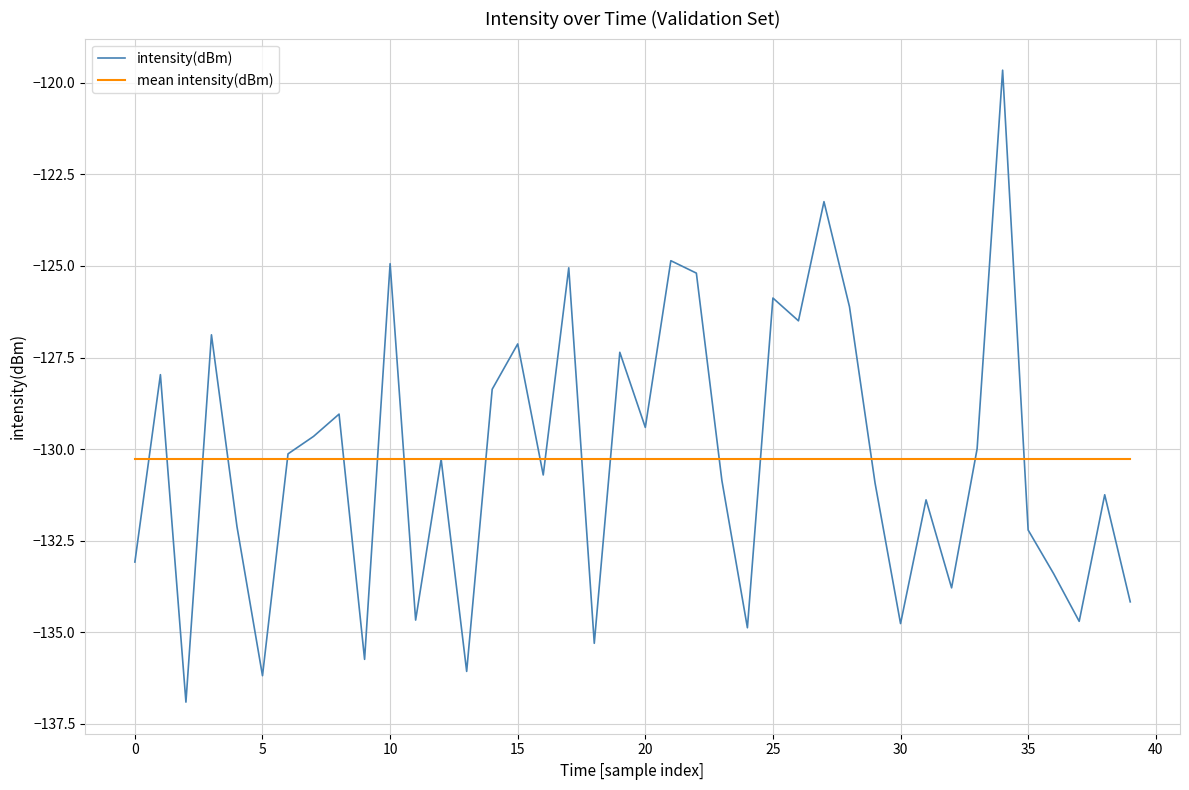

After their last crossing, which series has the higher values: mean intensity(dBm) or intensity(dBm)?

mean intensity(dBm)